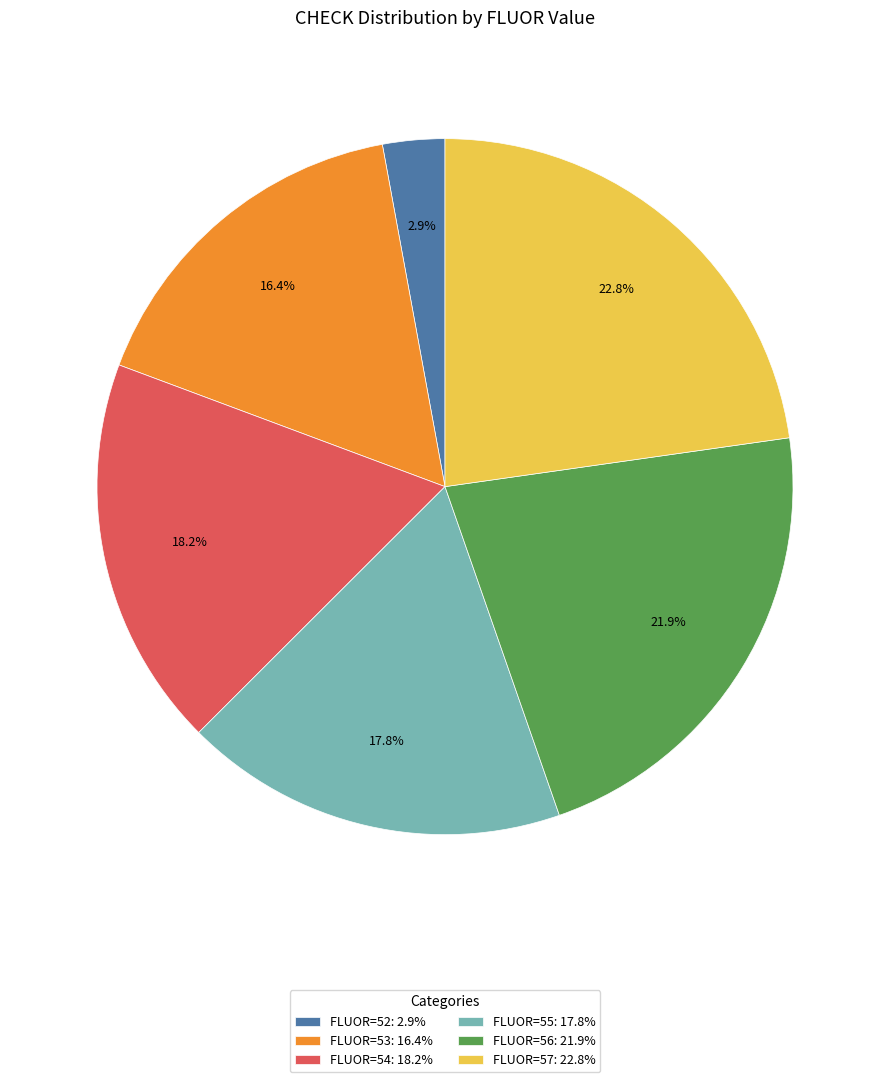

Combined, do FLUOR=57: 22.8% and FLUOR=55: 17.8% account for over 50%?

No